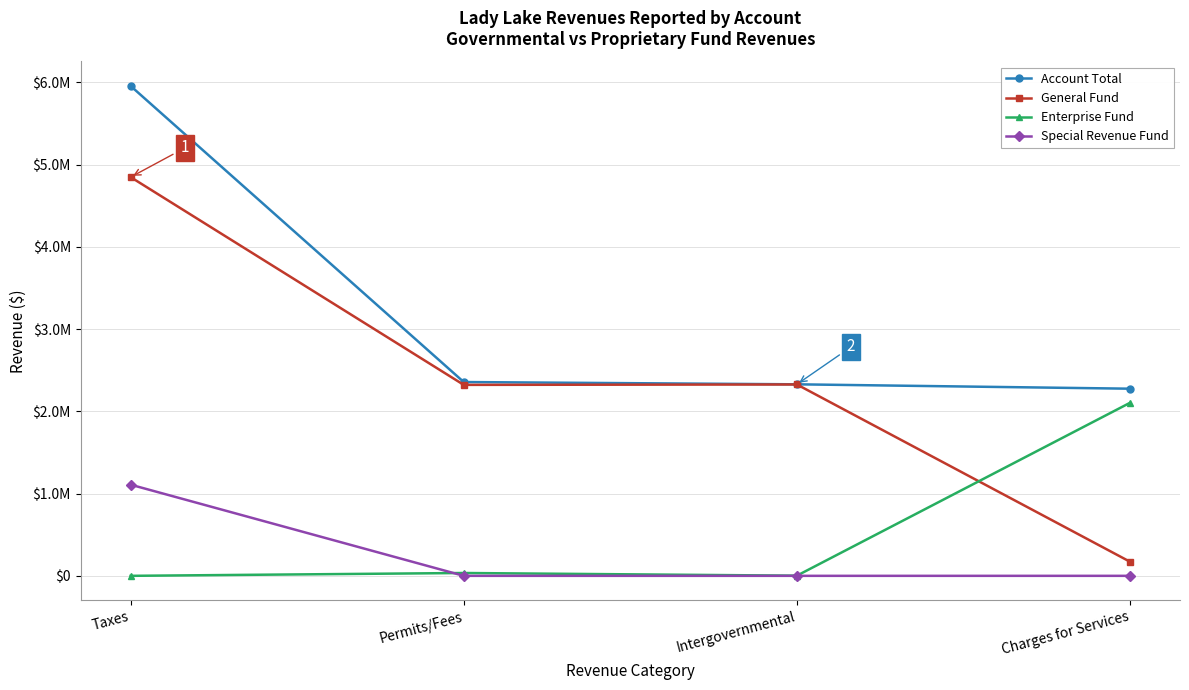

List the series in order of their peak value, highest first.

Account Total, General Fund, Enterprise Fund, Special Revenue Fund